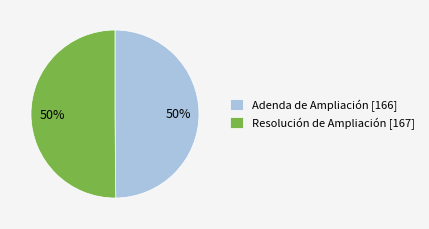

What is the ratio of the value at Adenda de Ampliación [166] to the value at Resolución de Ampliación [167]?

1.0